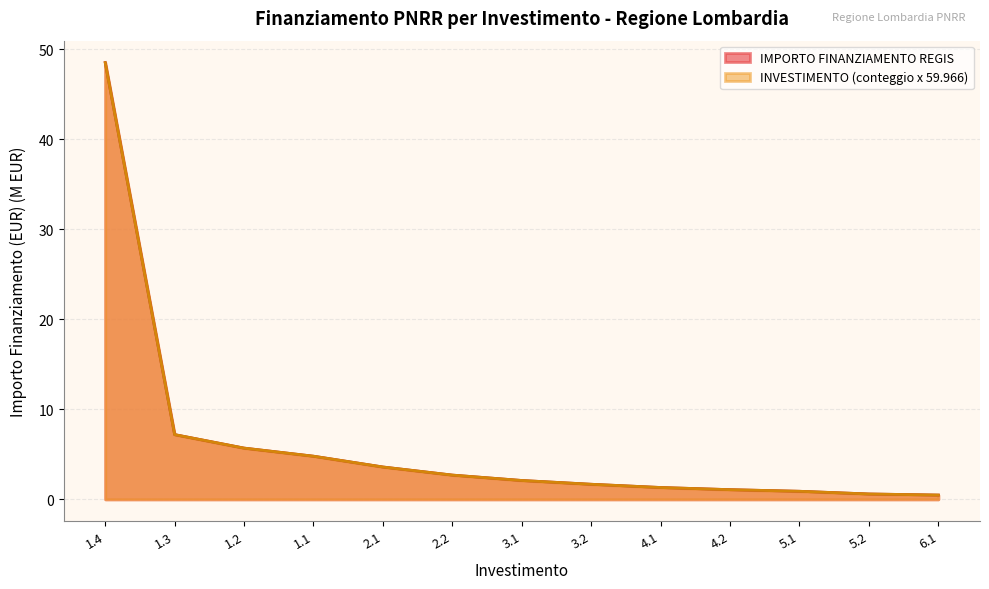

The value of IMPORTO FINANZIAMENTO REGIS at 1.2 is 5.7. True or false?

True